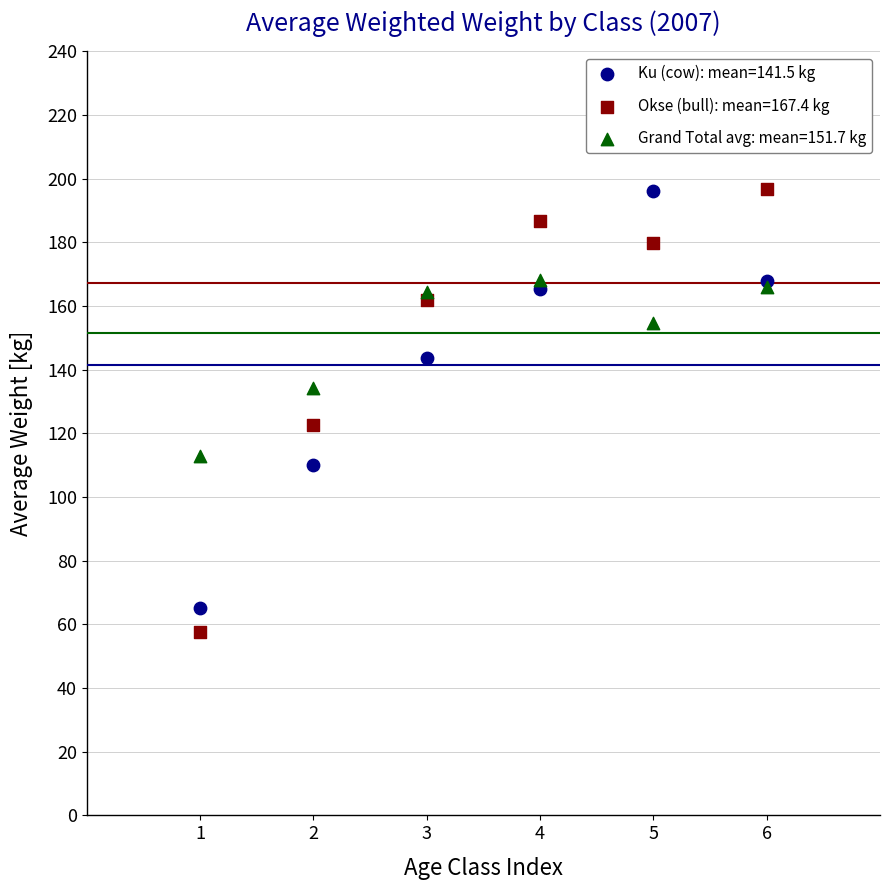

Which series reaches the minimum Y coordinate?

Okse (bull): mean=167.4 kg